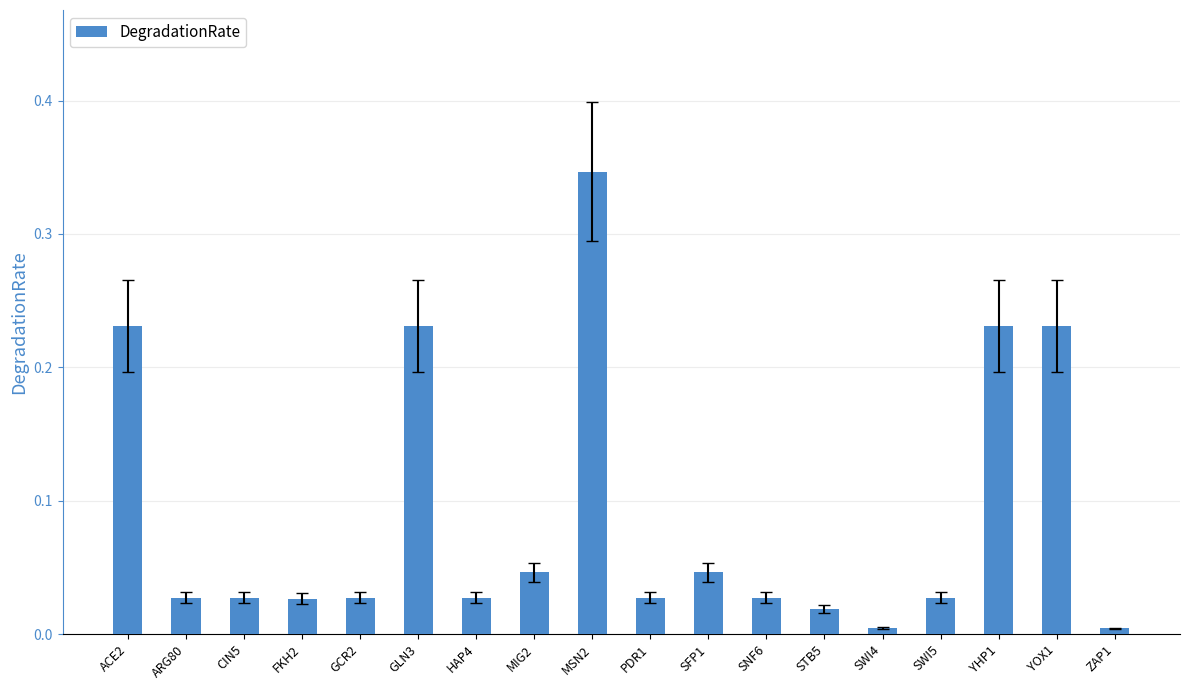

Which category has the highest value across all series?

MSN2